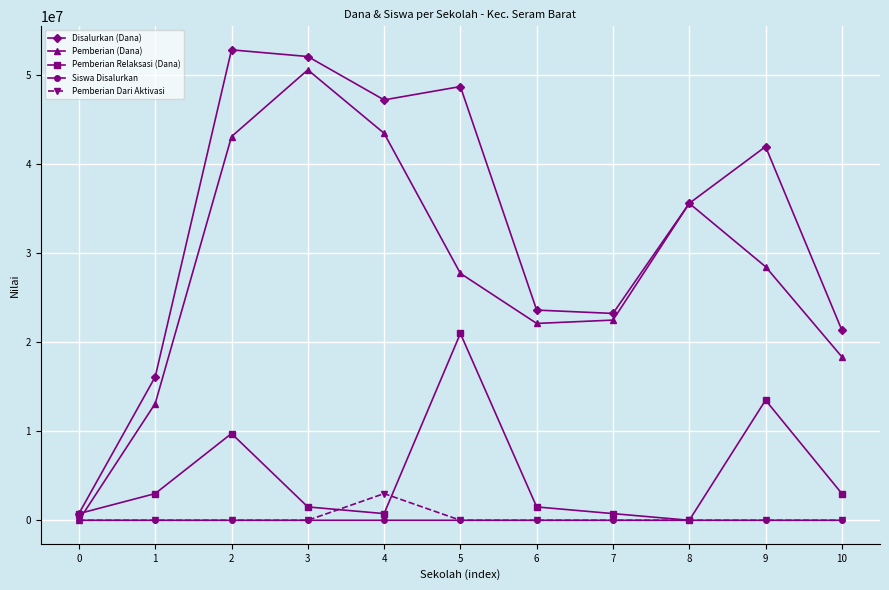

The value of Disalurkan (Dana) at 8 is 35625000. True or false?

True